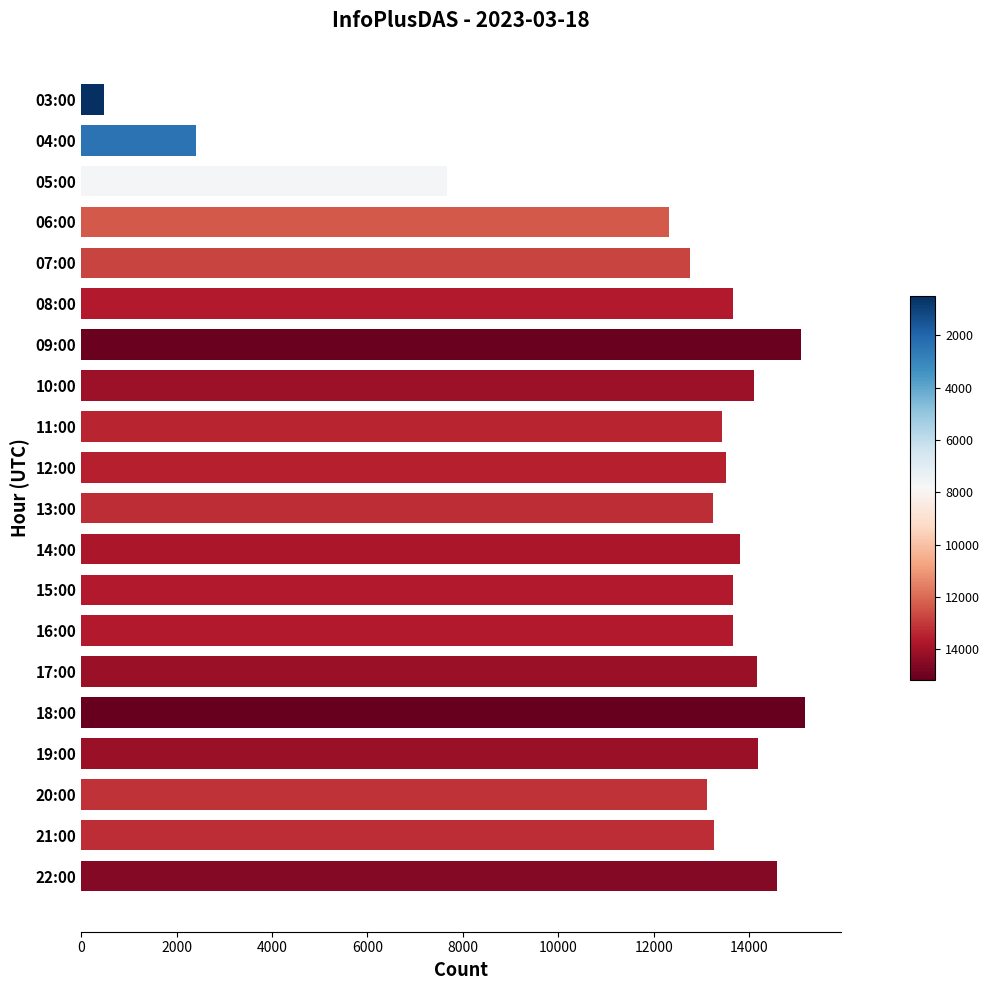

Approximately how many times larger is the value at 18:00 compared to 22:00?

1.0